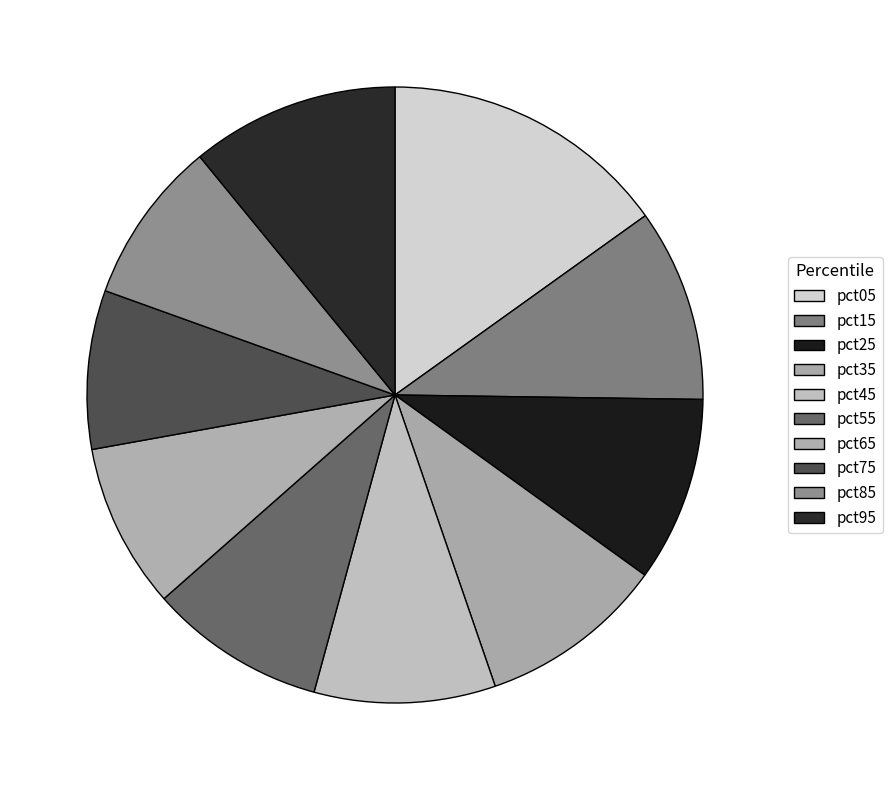

To the nearest percent, what is the difference between the largest and smallest slice percentages?

7%